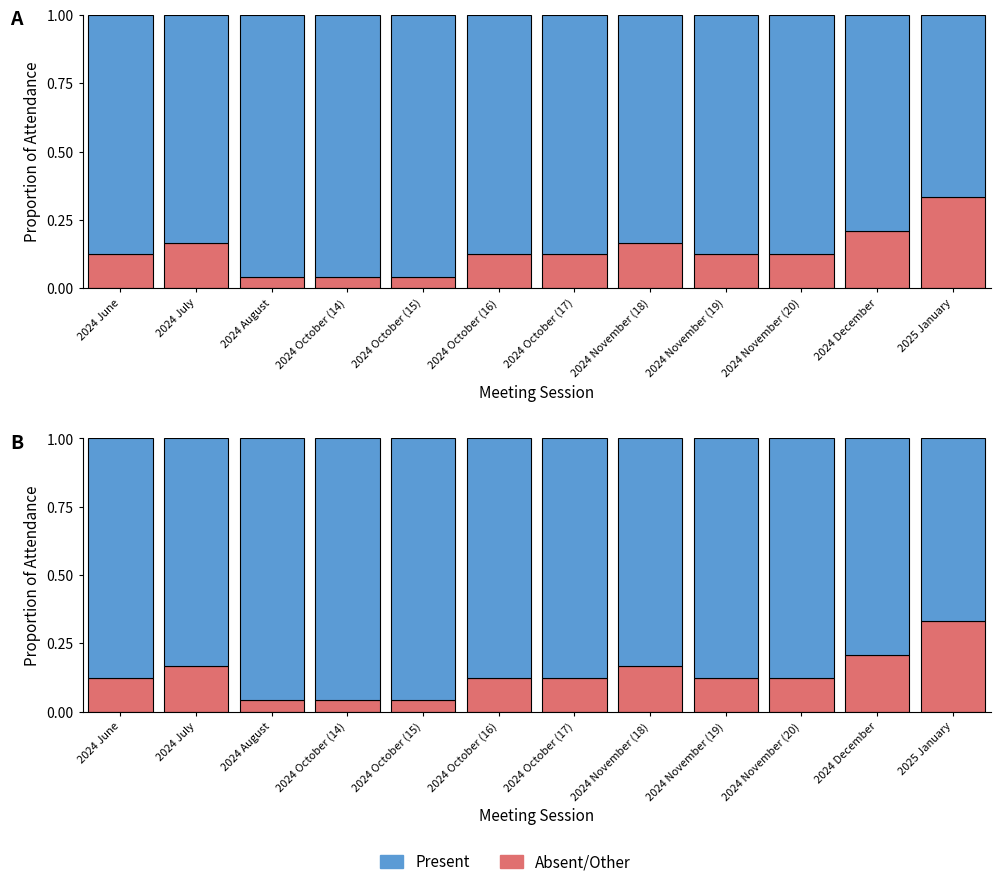

What is the label of the 5th bar from the left?

2024 October (15)